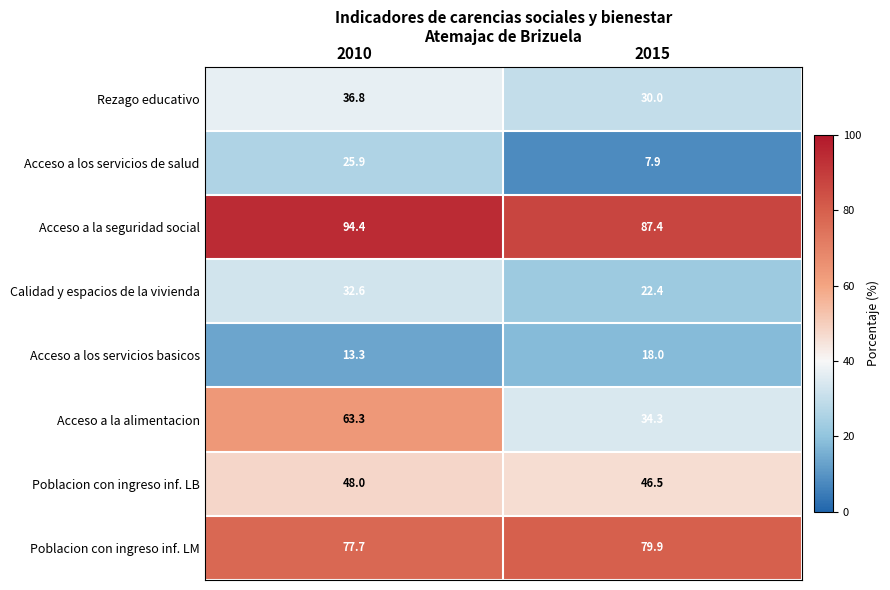

Which series changed the most between 2010 and 2015?

Acceso a la alimentacion